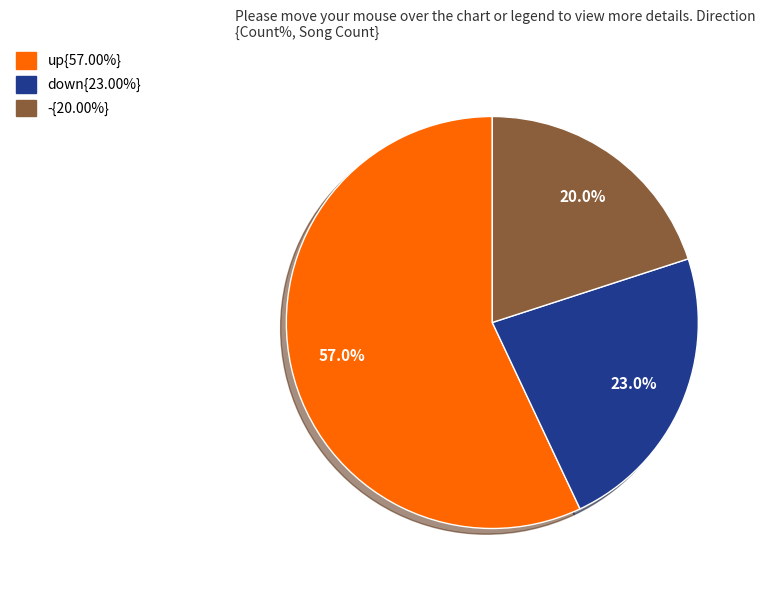

How many slices are in this pie chart?

3